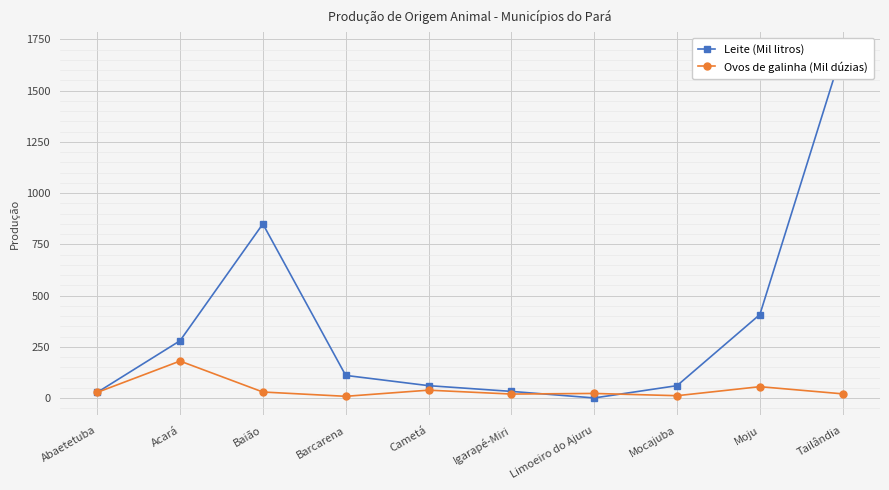

List the series in order of their overall mean, highest first.

Leite (Mil litros), Ovos de galinha (Mil dúzias)